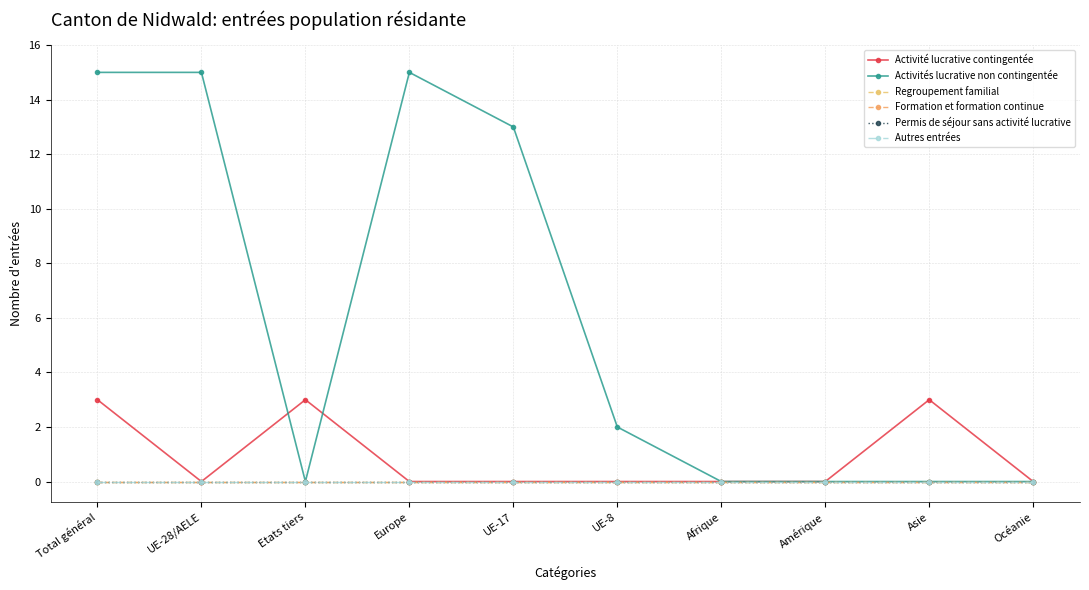

Is this an area chart (filled region under the line)?

No